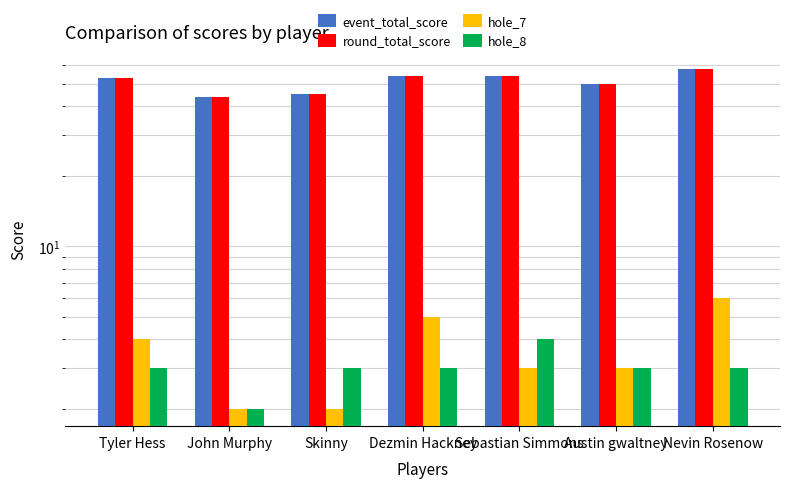

Which series has the largest total across all categories?

event_total_score